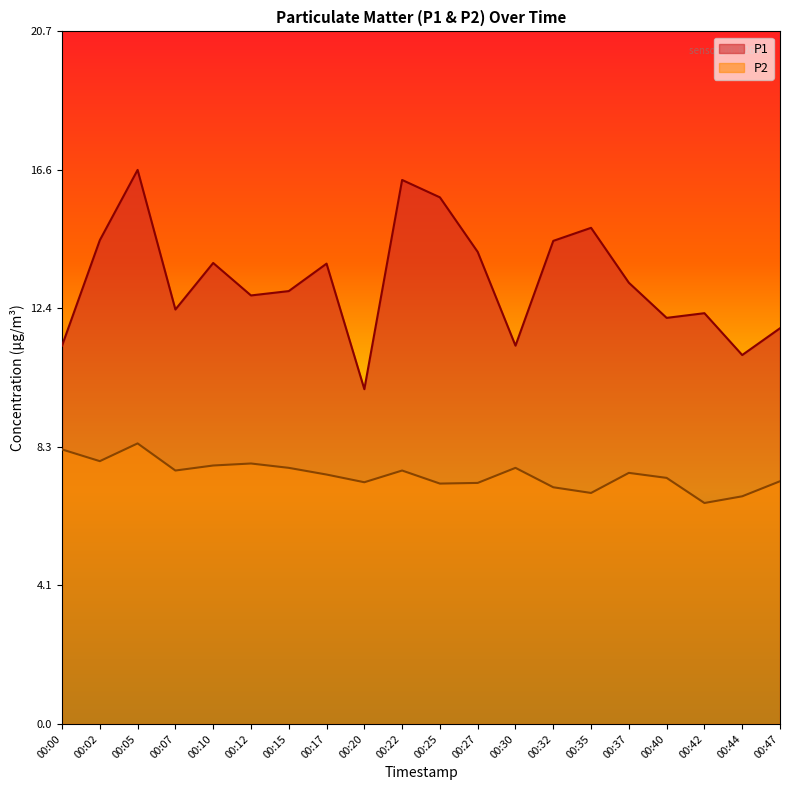

What is the total value across all series at 00:25?

22.9